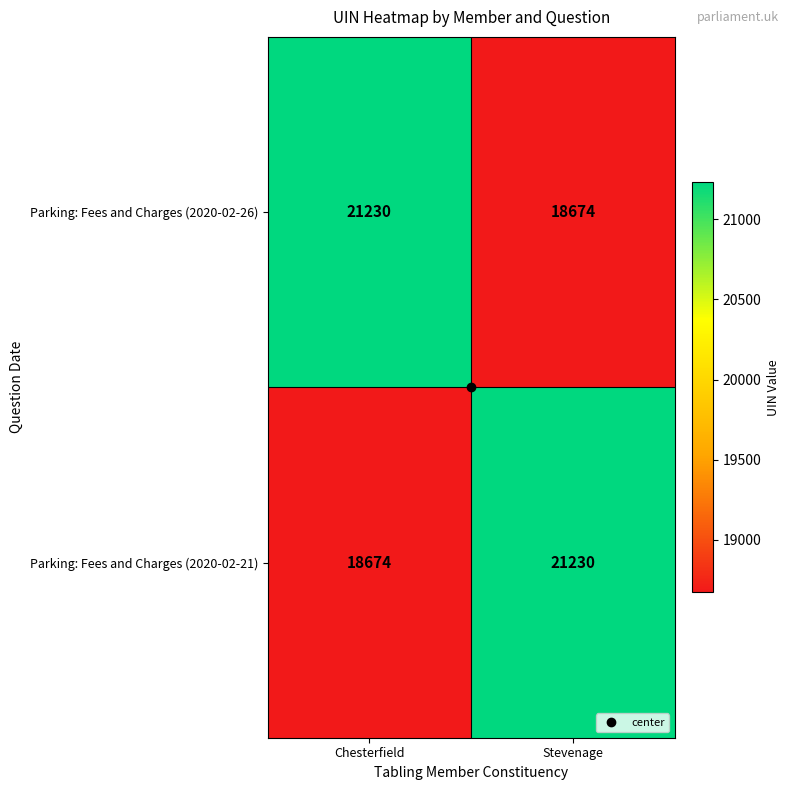

What is the total value across all series at Chesterfield?

39904